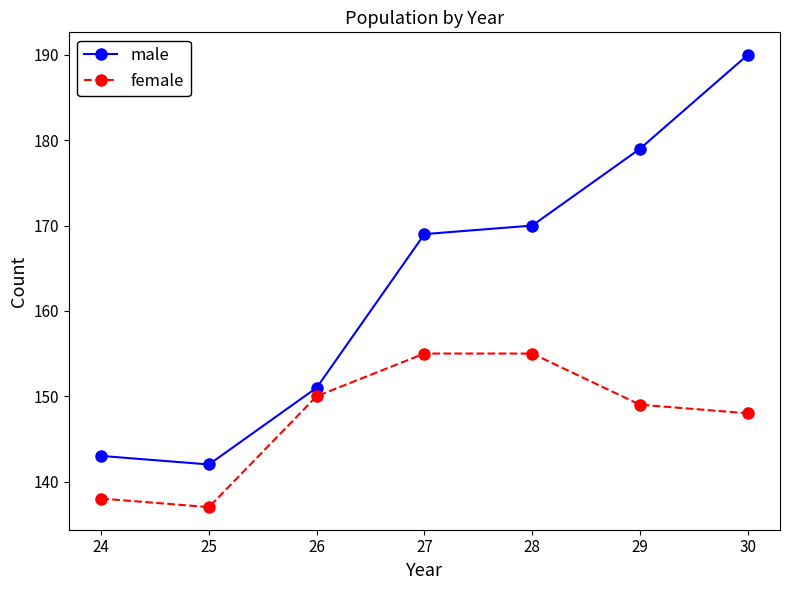

Which series has the largest total across all categories?

male